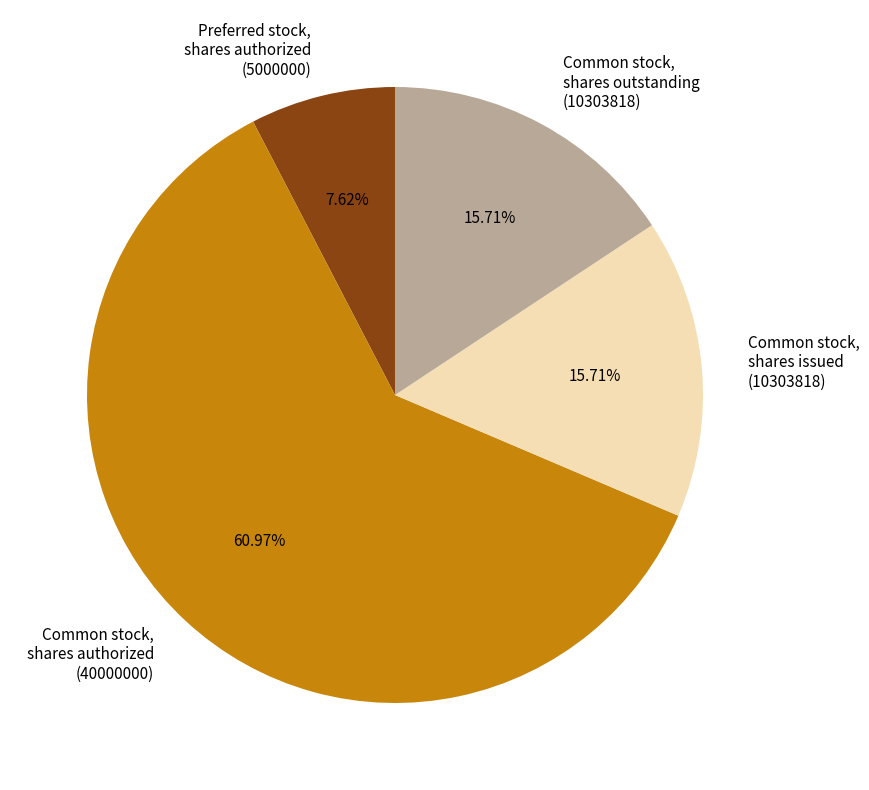

Is the sum of Common stock, shares outstanding (10303818) and Preferred stock, shares authorized (5000000) greater than half?

No